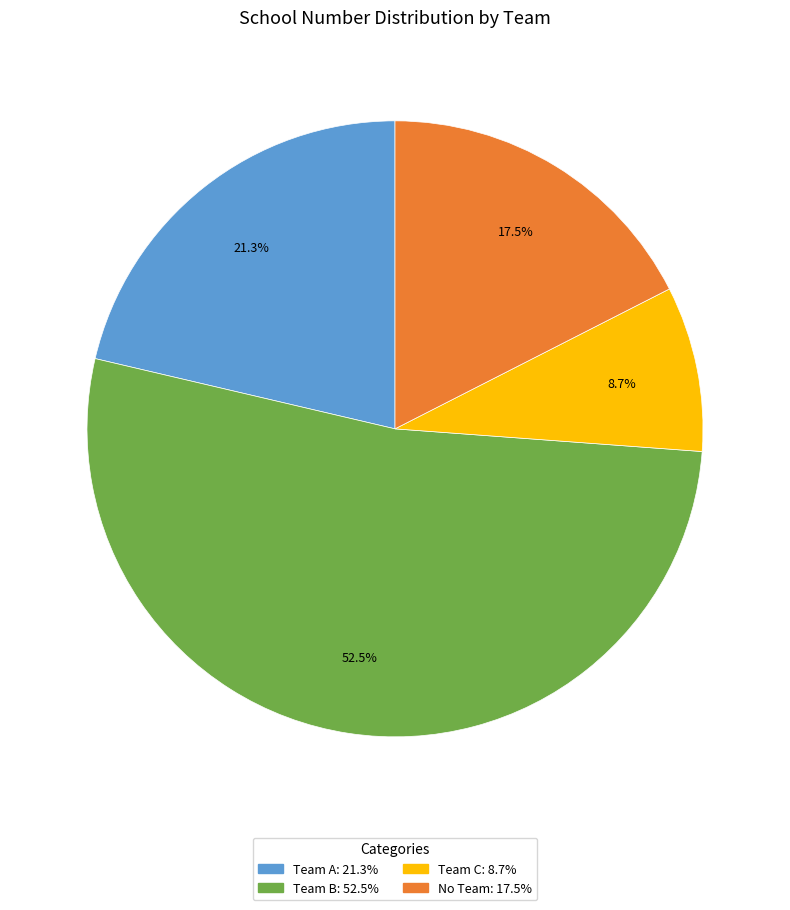

Does any single category account for the majority?

Yes